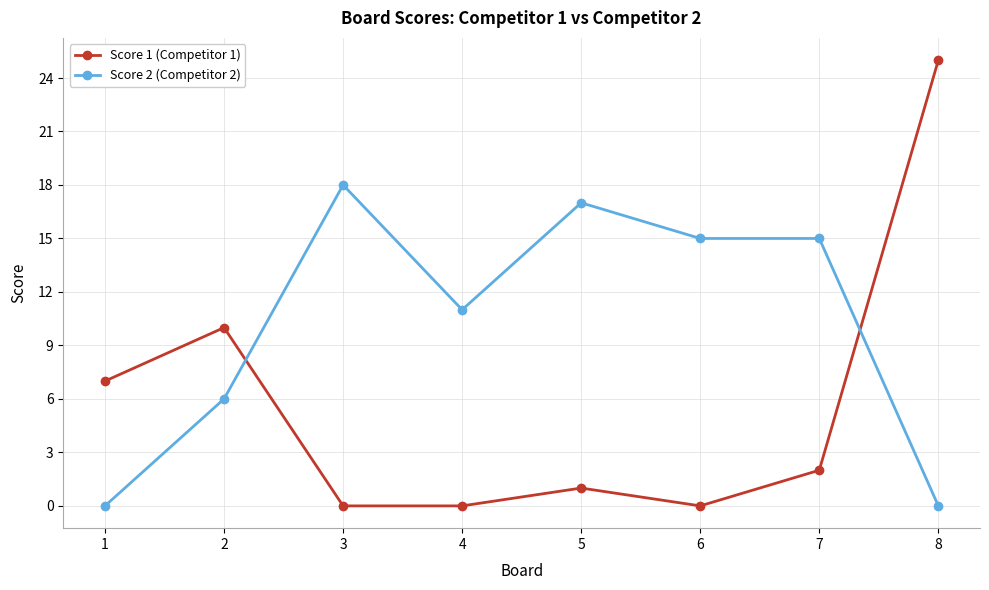

What is the difference between the maximum and minimum values in the Score 2 (Competitor 2) series?

18